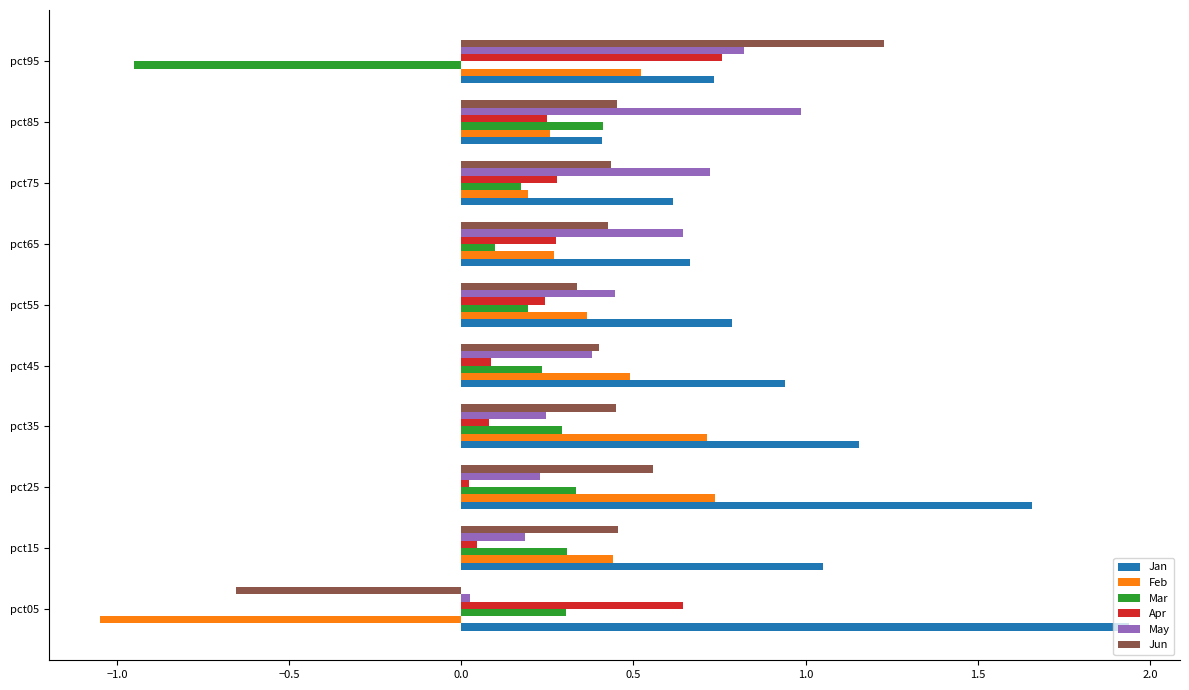

Which series changed the most between pct15 and pct25?

Jan